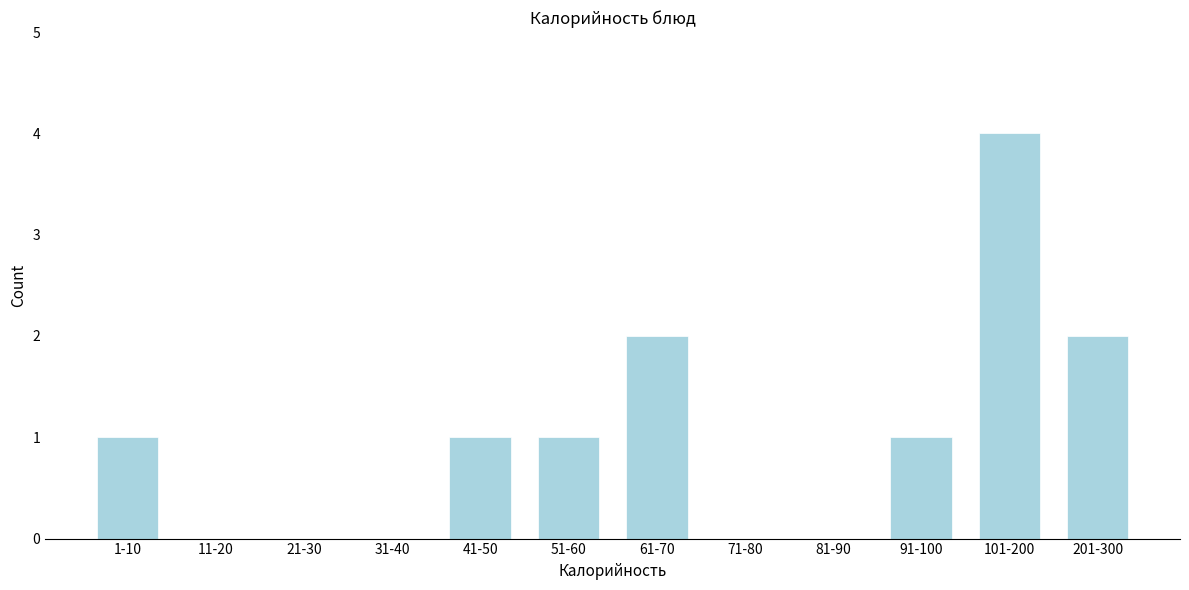

Reading right to left, extract all data points from this chart.

201-300=2	101-200=4	91-100=1	81-90=0	71-80=0	61-70=2	51-60=1	41-50=1	31-40=0	21-30=0	11-20=0	1-10=1